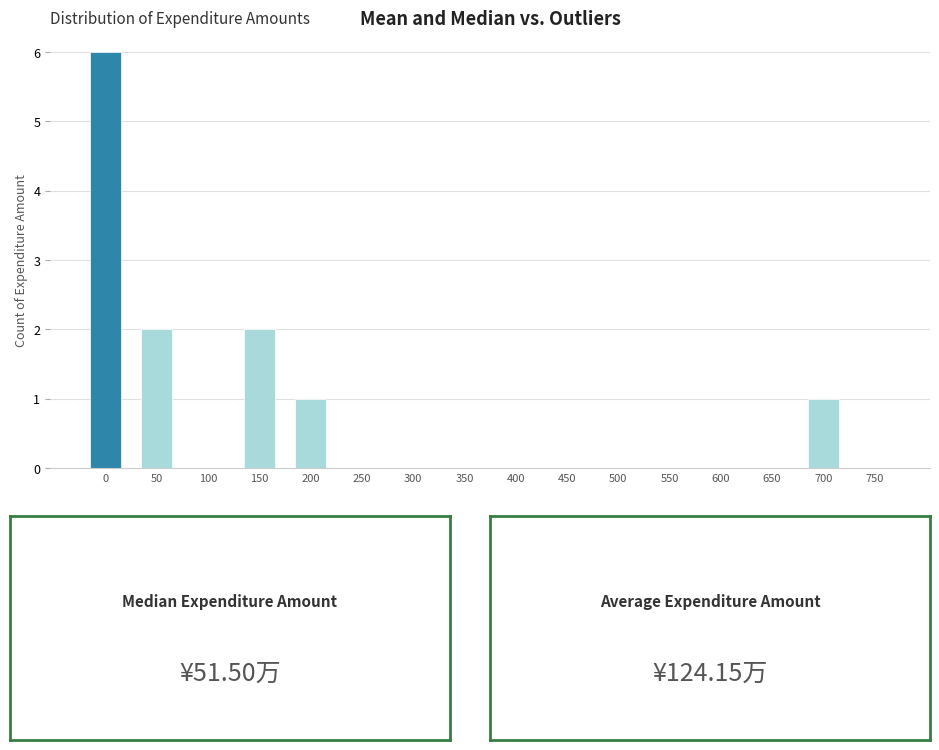

Reading left to right, list all the values displayed in this chart.

0=6	50=2	100=0	150=2	200=1	250=0	300=0	350=0	400=0	450=0	500=0	550=0	600=0	650=0	700=1	750=0